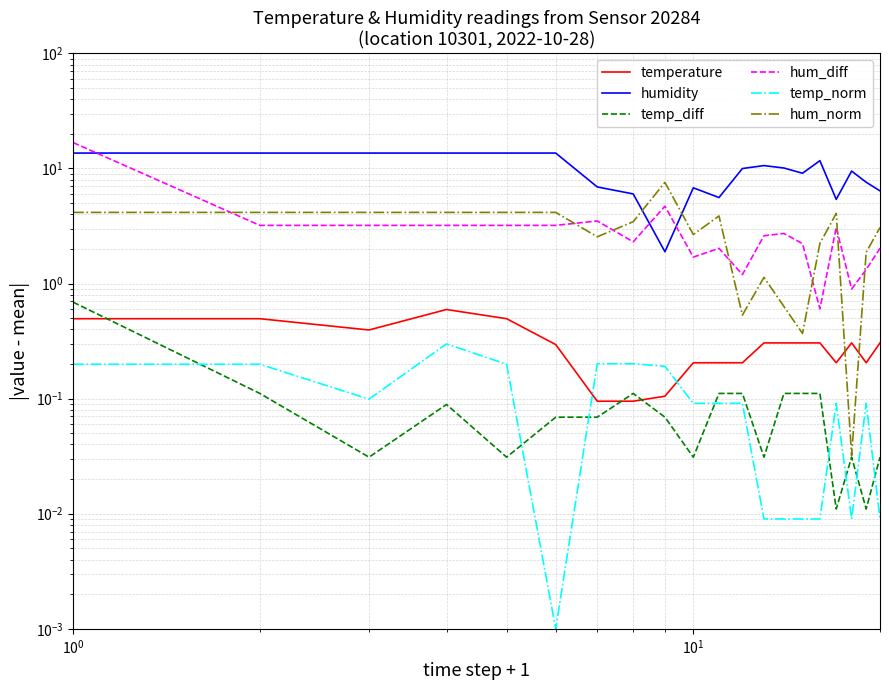

What is the value of the hum_norm point at the 4th from the left?

4.2